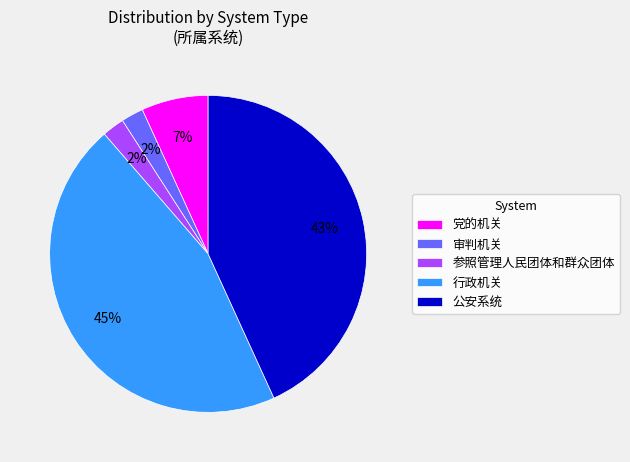

True or false: 党的机关 accounts for 2% of the total.

False